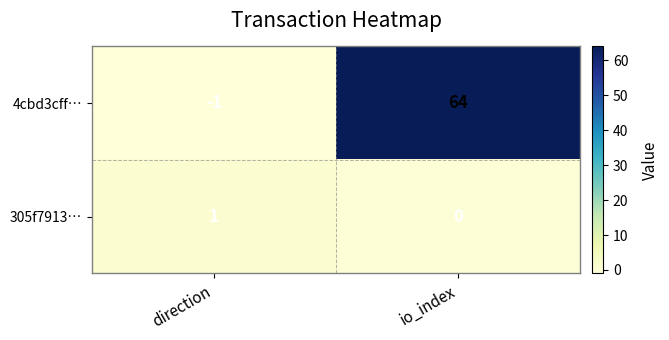

Rank the series by their maximum value, from lowest to highest.

305f7913…, 4cbd3cff…